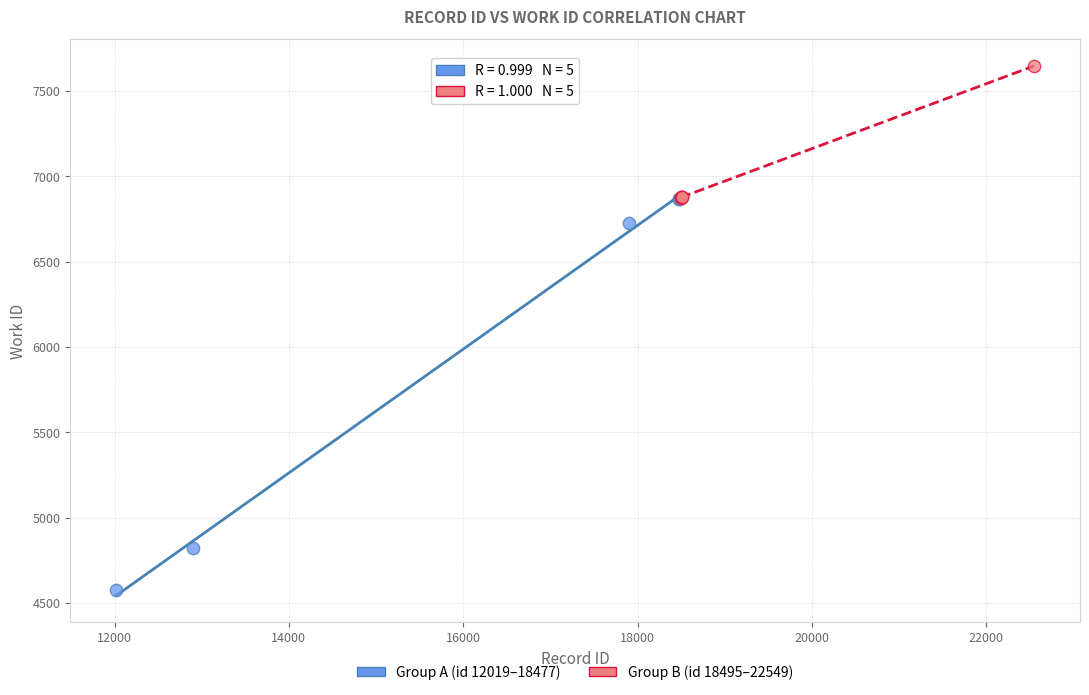

Which series contains the highest Y value?

Group B (id 18495–22549)